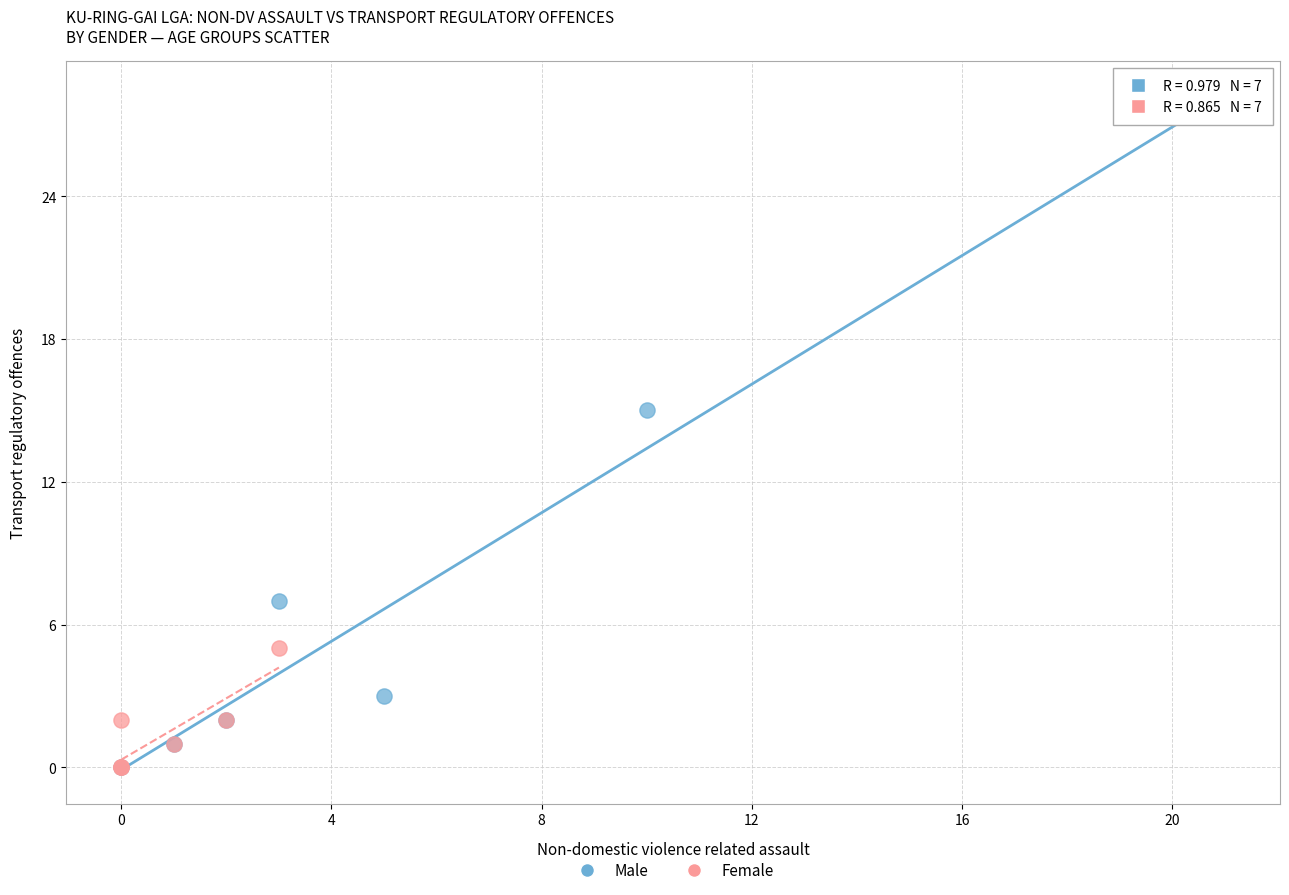

Which series has the widest spread of Y values?

Male